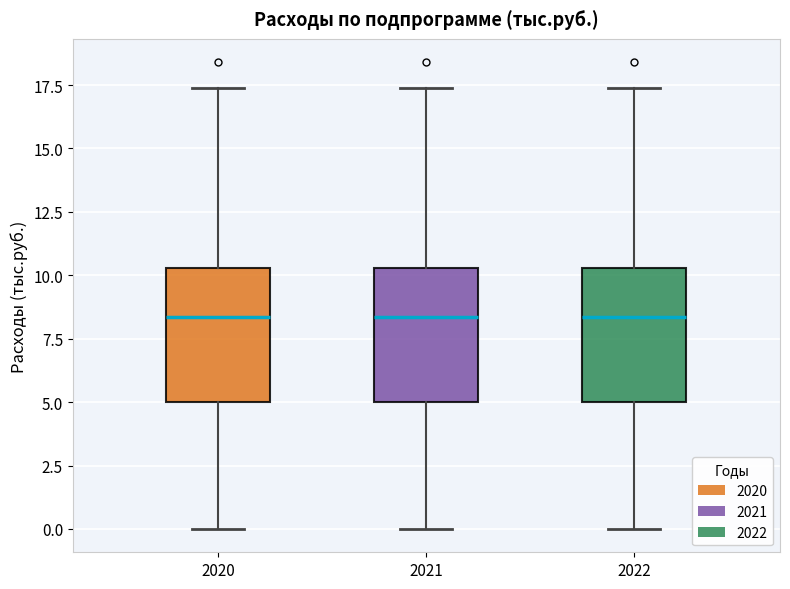

Reading left to right, read every box against the y-axis: the position of its median line, the range the box covers, and the ends of its whiskers. The values are not printed on the chart, so give them approximately, as read against the axis.

2020: median 8.5, box 5.0 to 10.5, whiskers 0.0 to 17.5
2021: median 8.5, box 5.0 to 10.5, whiskers 0.0 to 17.5
2022: median 8.5, box 5.0 to 10.5, whiskers 0.0 to 17.5